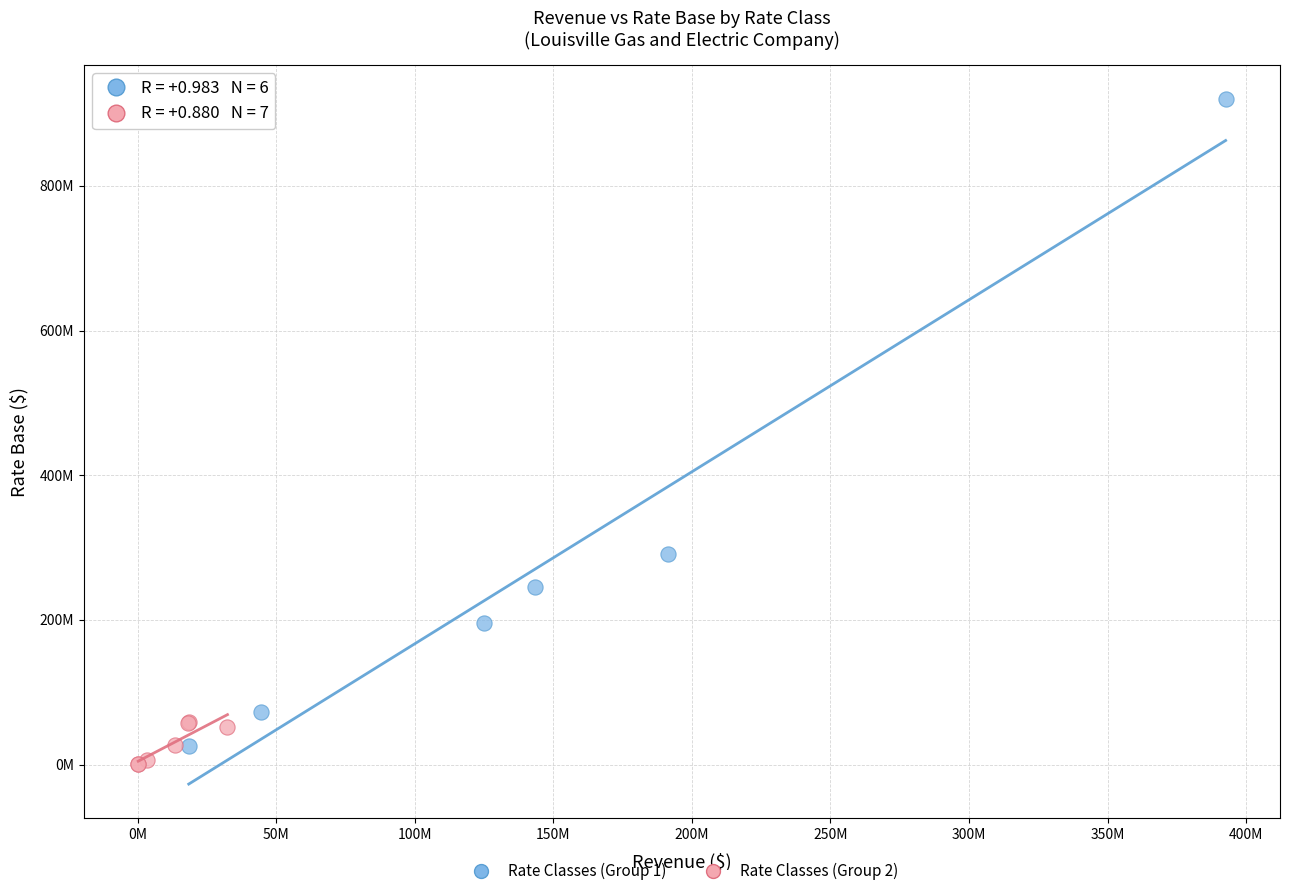

Which series has the widest spread of Y values?

Rate Classes (Group 1)